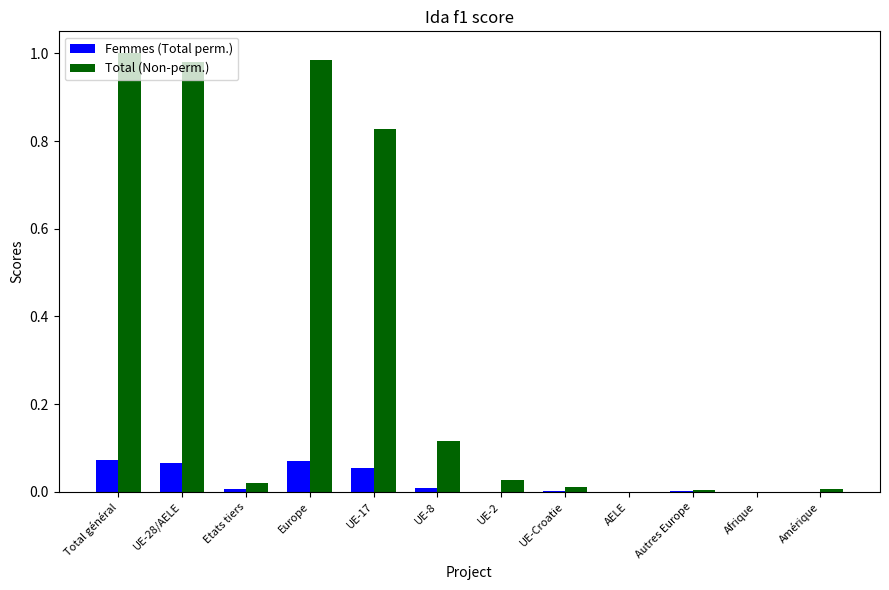

Between UE-17 and AELE, which series saw the biggest shift?

Total (Non-perm.)